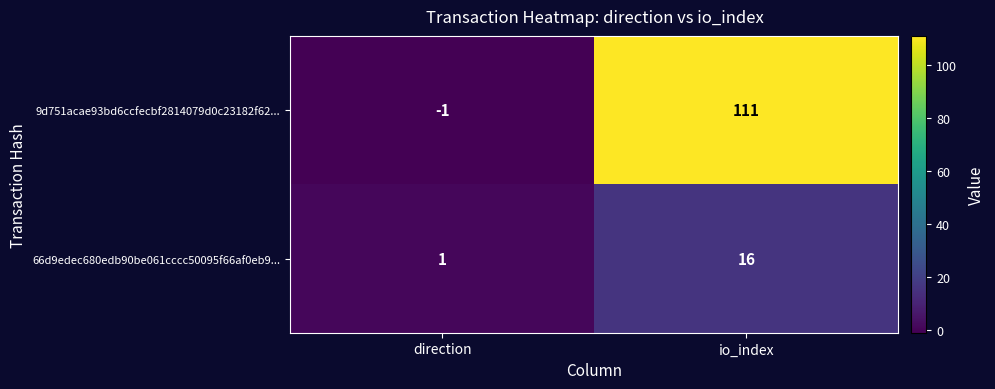

The 9d751acae93bd6ccfecbf2814079d0c23182f62... series shows 111 at io_index. True or false?

True